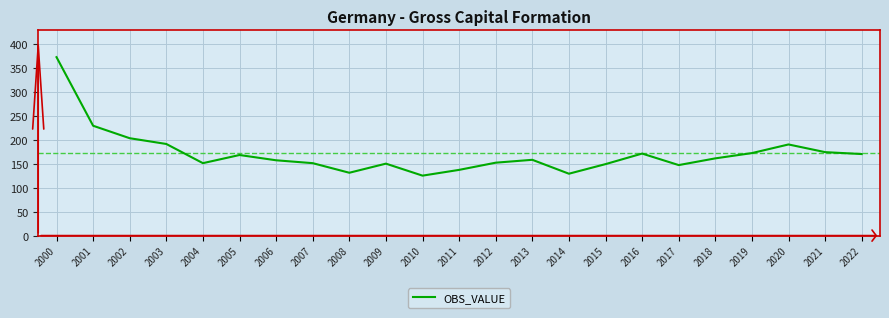

What is the difference between the values at 2021 and 2009?

24